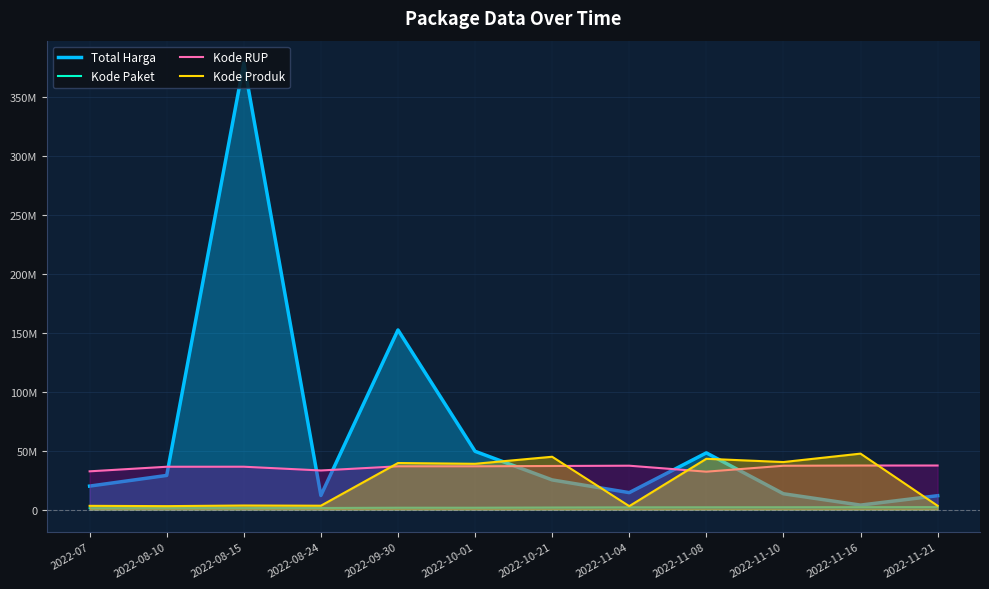

What is the difference between the Total Harga values at 2022-11-04 and 2022-08-10?

14600000